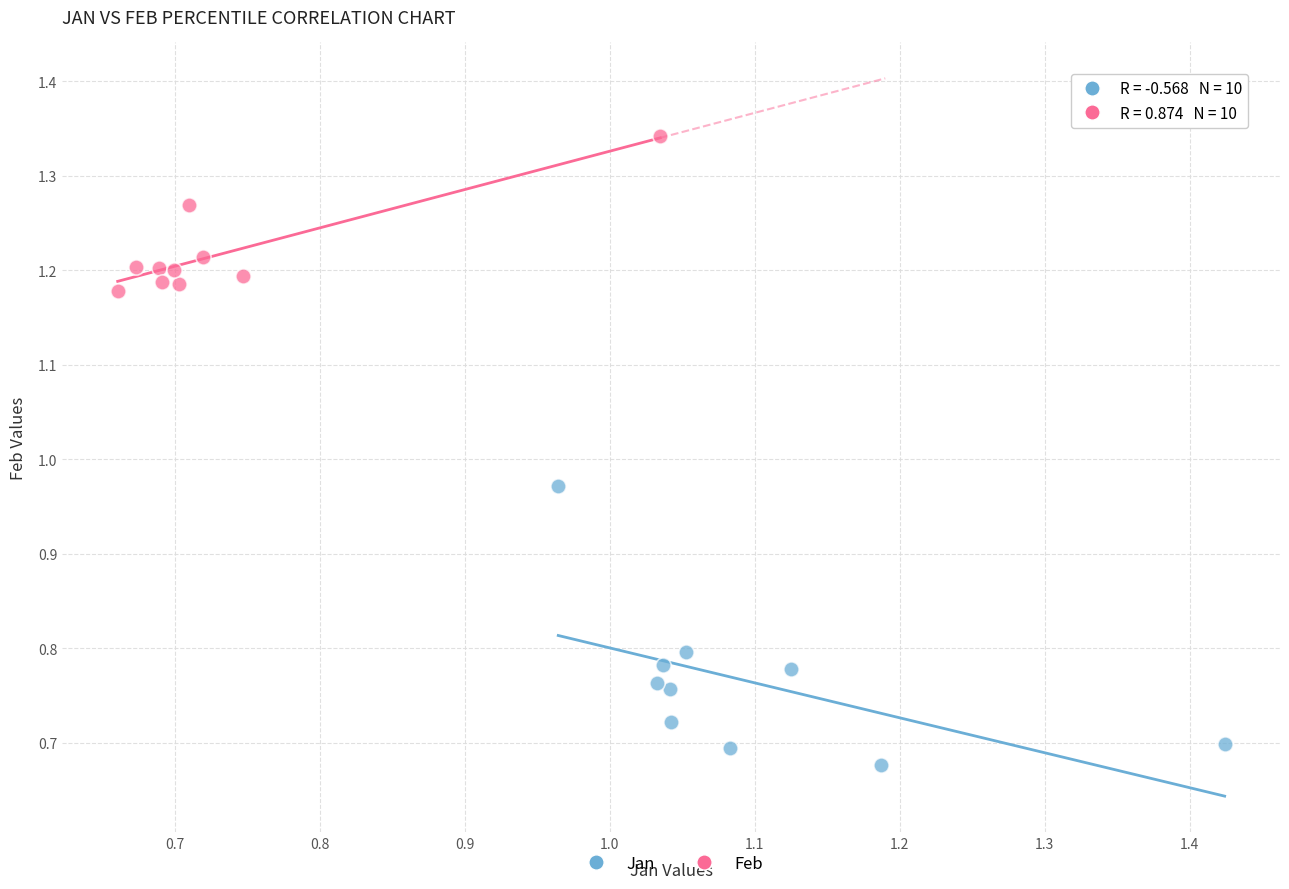

What are all the series names shown in the legend?

Jan, Feb